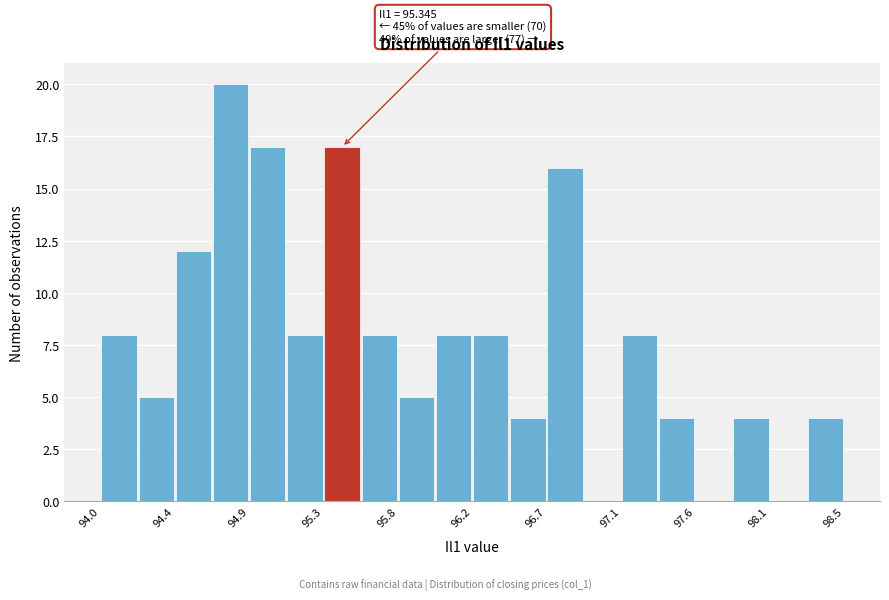

Over which range of the x-axis is the bar tallest?

94.65 to 94.85